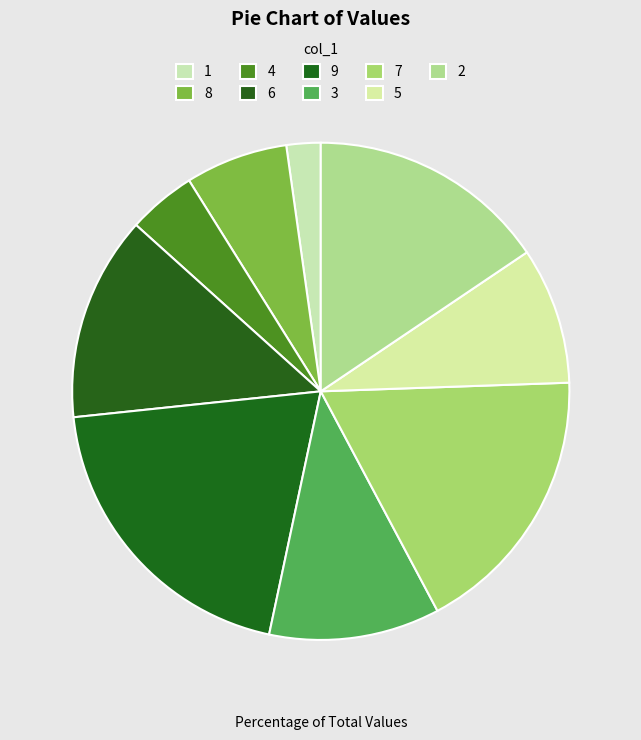

How many segments does this pie chart have?

9